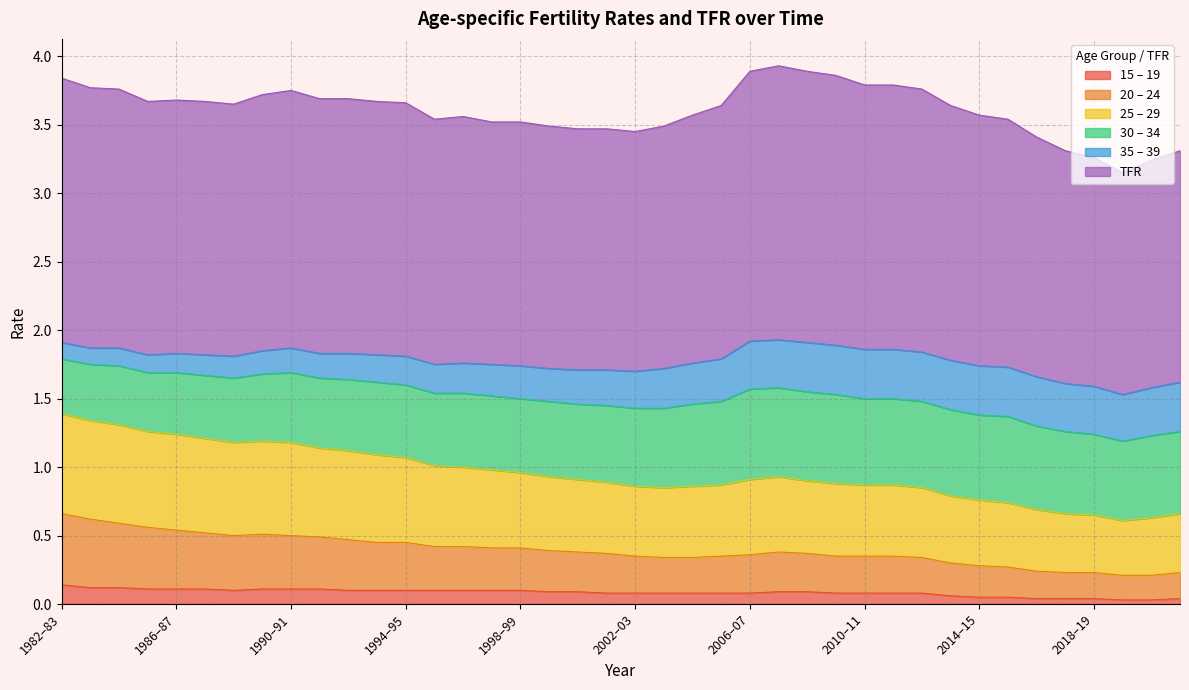

True or false: 20 – 24 and TFR cross at least once.

False